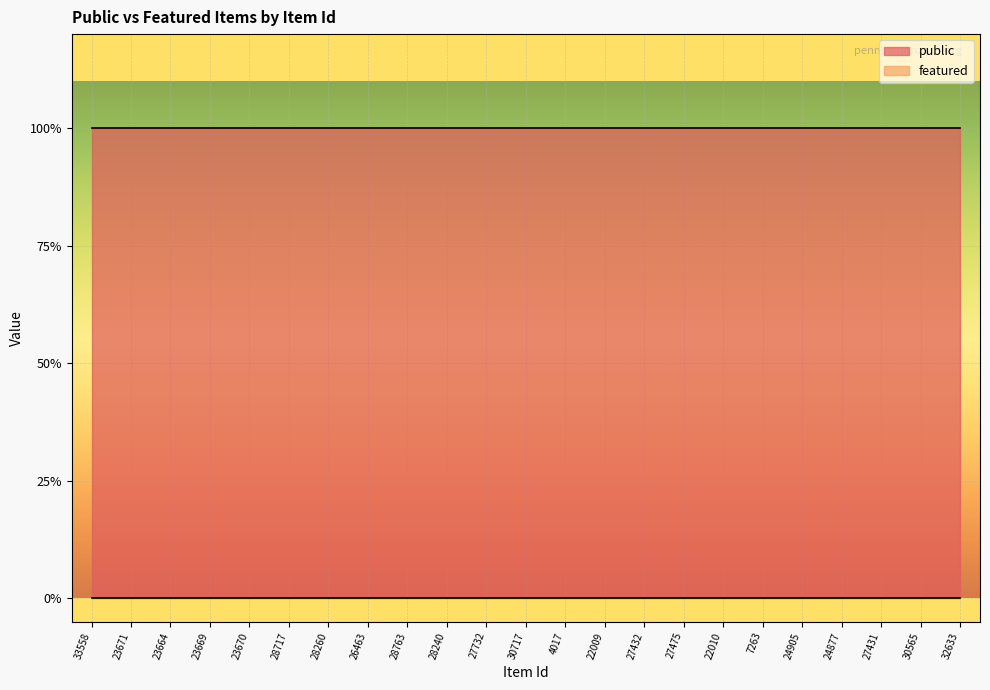

Reading left to right, what are all the values shown in this chart?

public: 33558=1	23671=1	23664=1	23669=1	23670=1	28717=1	28260=1	26463=1	28763=1	28240=1	27732=1	30717=1	4017=1	22009=1	27432=1	27475=1	22010=1	7263=1	24905=1	24877=1	27431=1	30565=1	32633=1
featured: 33558=0	23671=0	23664=0	23669=0	23670=0	28717=0	28260=0	26463=0	28763=0	28240=0	27732=0	30717=0	4017=0	22009=0	27432=0	27475=0	22010=0	7263=0	24905=0	24877=0	27431=0	30565=0	32633=0